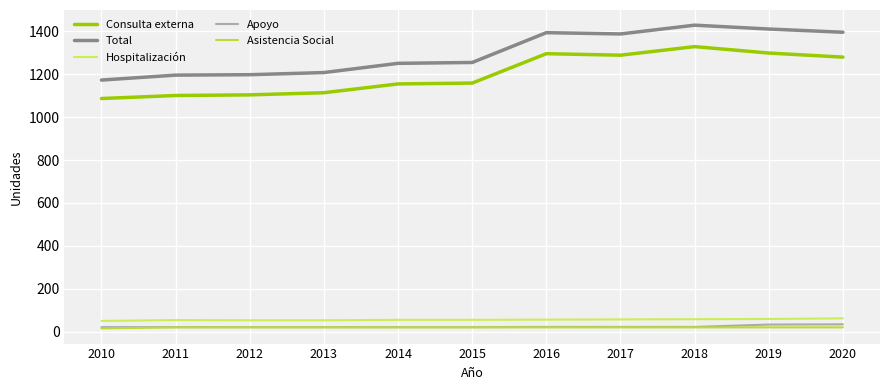

Is the value of Total at 2016 greater than the value of Asistencia Social at 2019?

Yes